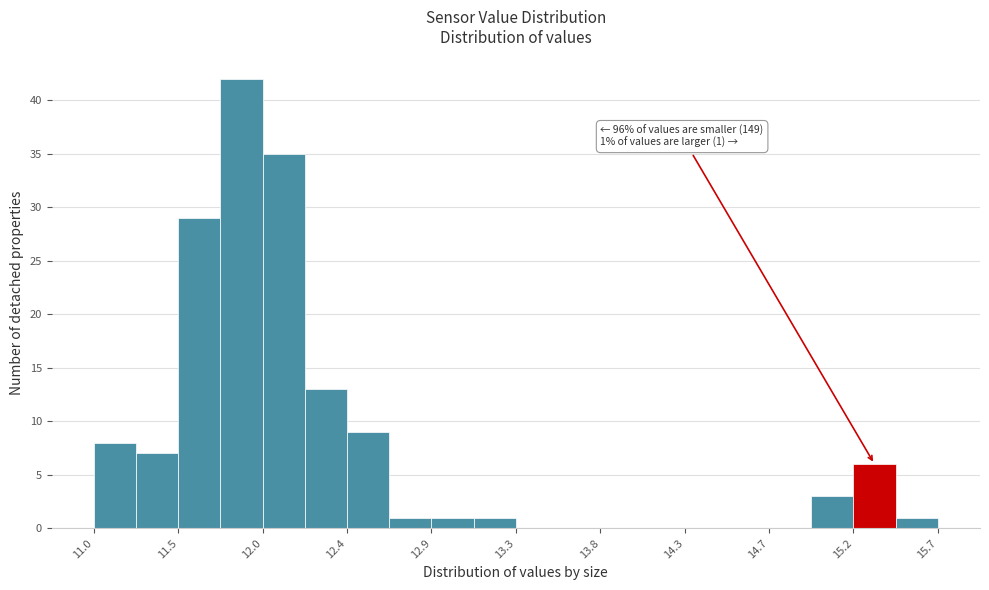

Over which range of the x-axis is the bar tallest?

11.70 to 11.95